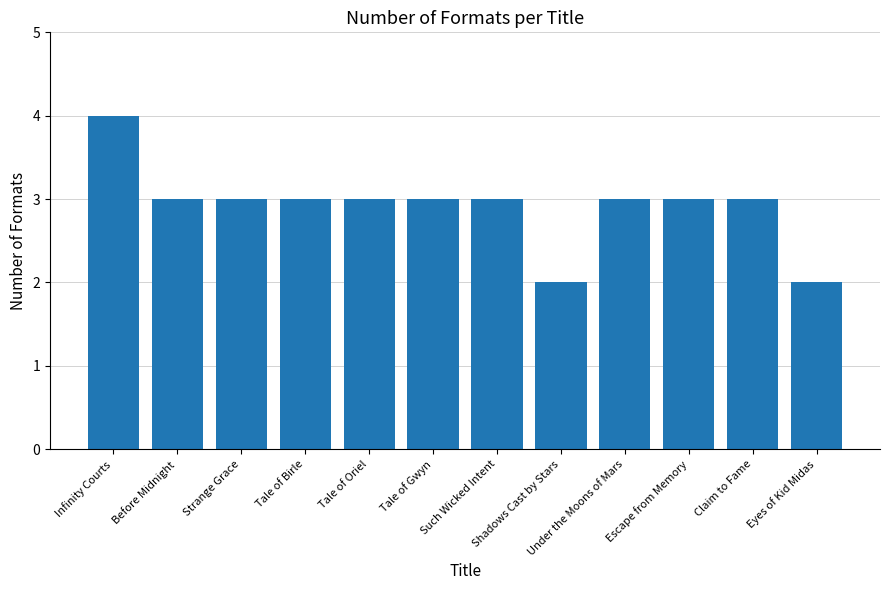

What is the sum of the values at Before Midnight and Eyes of Kid Midas?

5